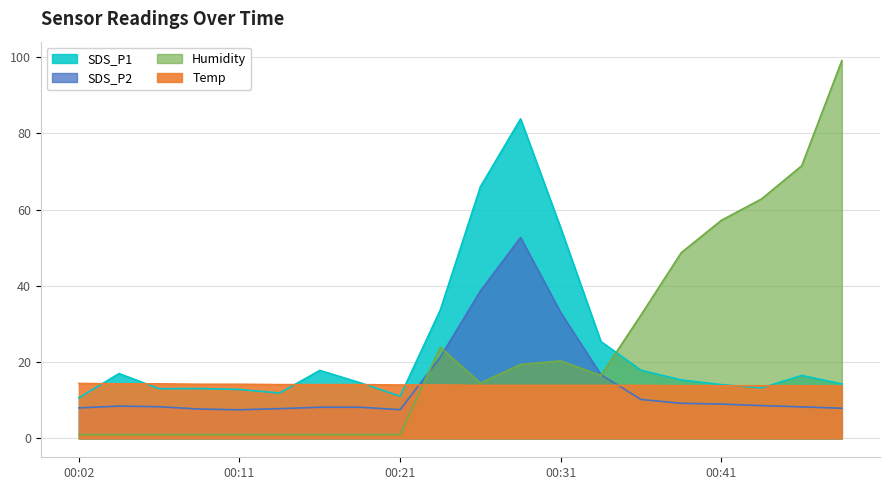

What is the total value across all series at 00:24?

92.9